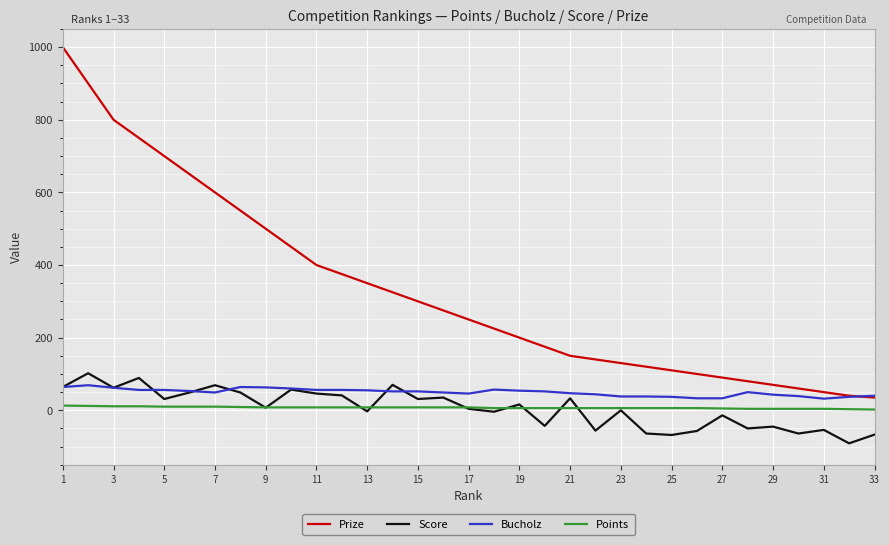

True or false: Points and Bucholz intersect in this chart.

False